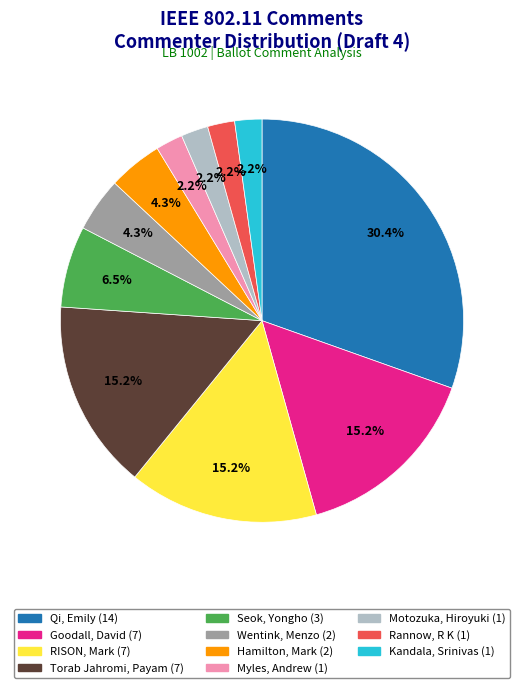

To the nearest percent, what is the combined percentage of Wentink, Menzo and Seok, Yongho?

11%